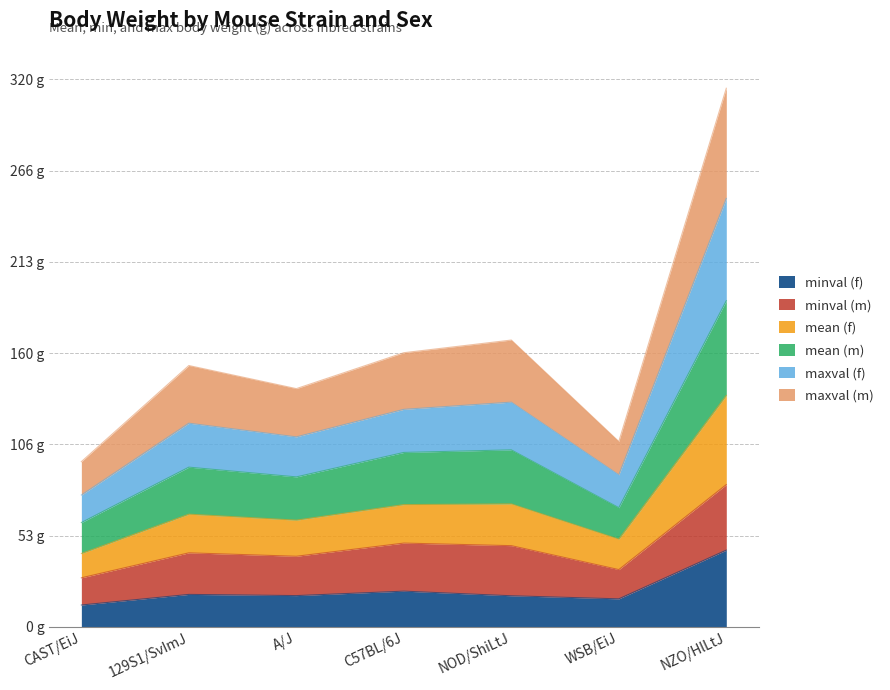

Which has a higher value, CAST/EiJ or 129S1/SvImJ?

129S1/SvImJ